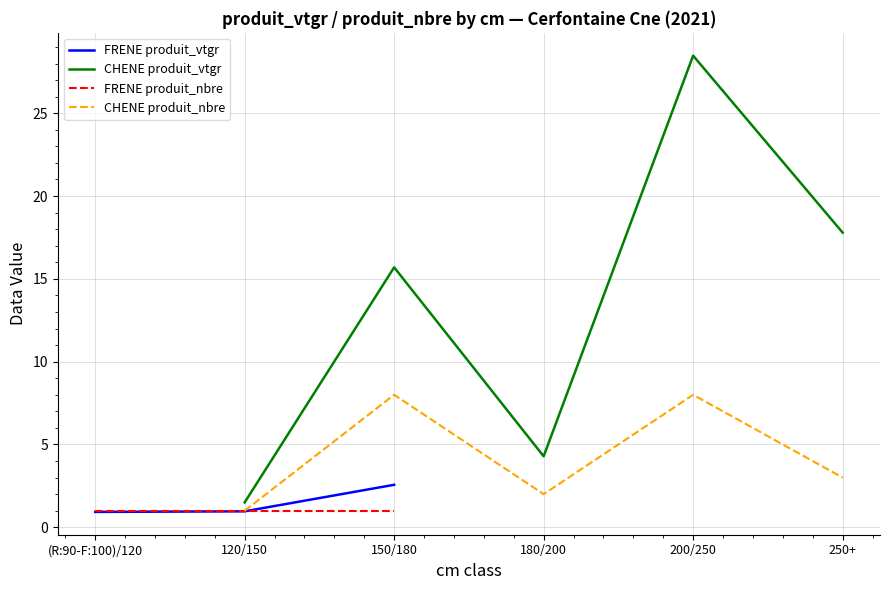

The CHENE produit_vtgr series shows 1.5 at 120/150. True or false?

True